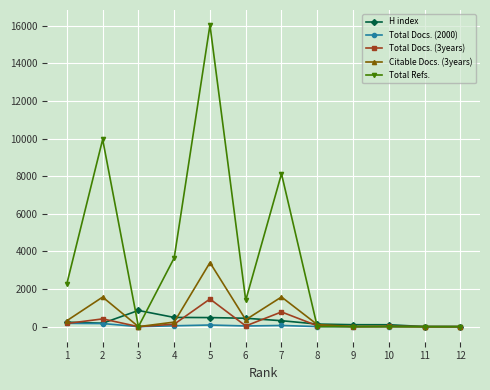

Where is the first local minimum for Total Refs.?

3